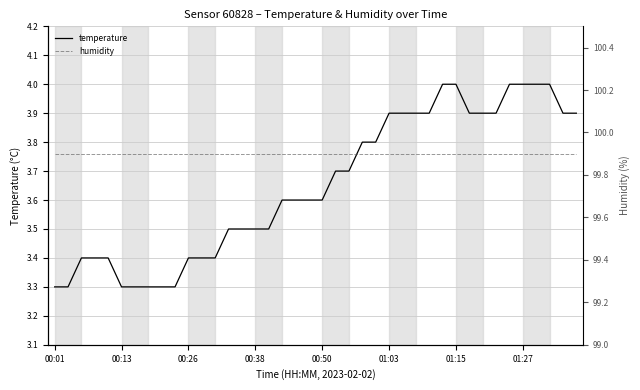

Which series has the largest total across all categories?

humidity